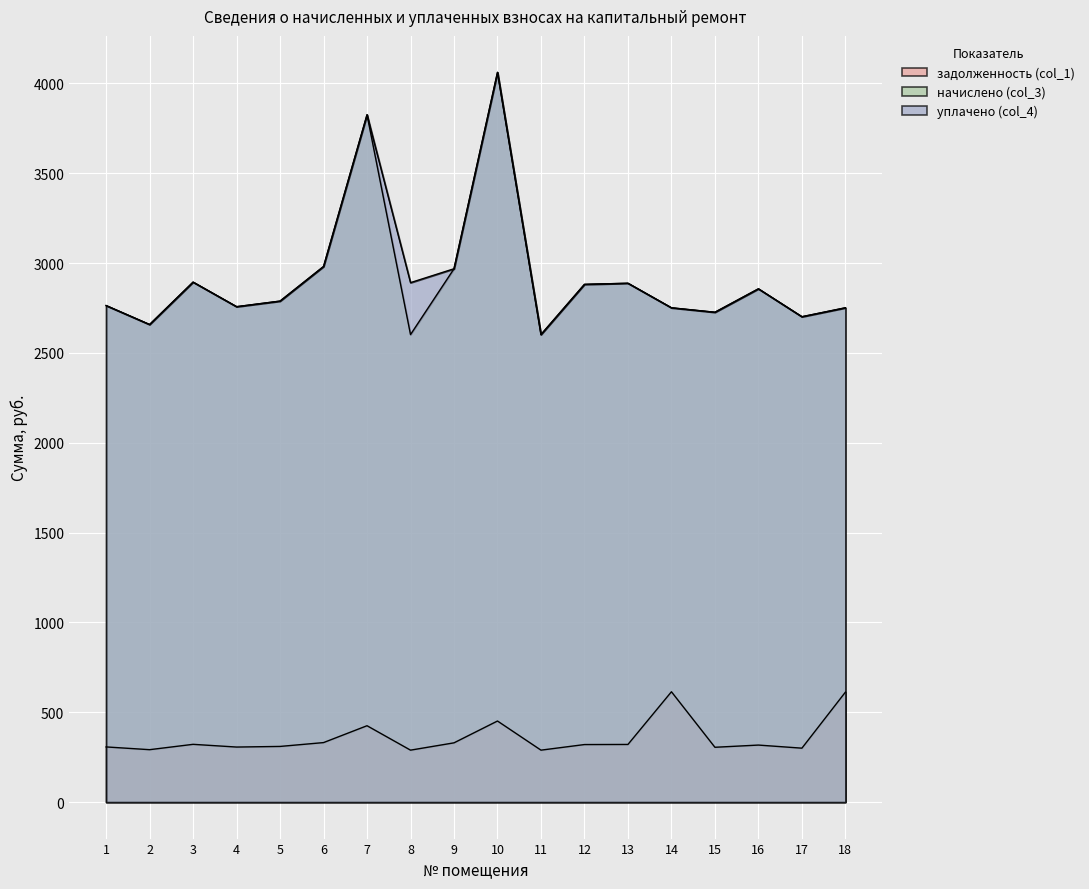

How many lines are shown in the chart?

3